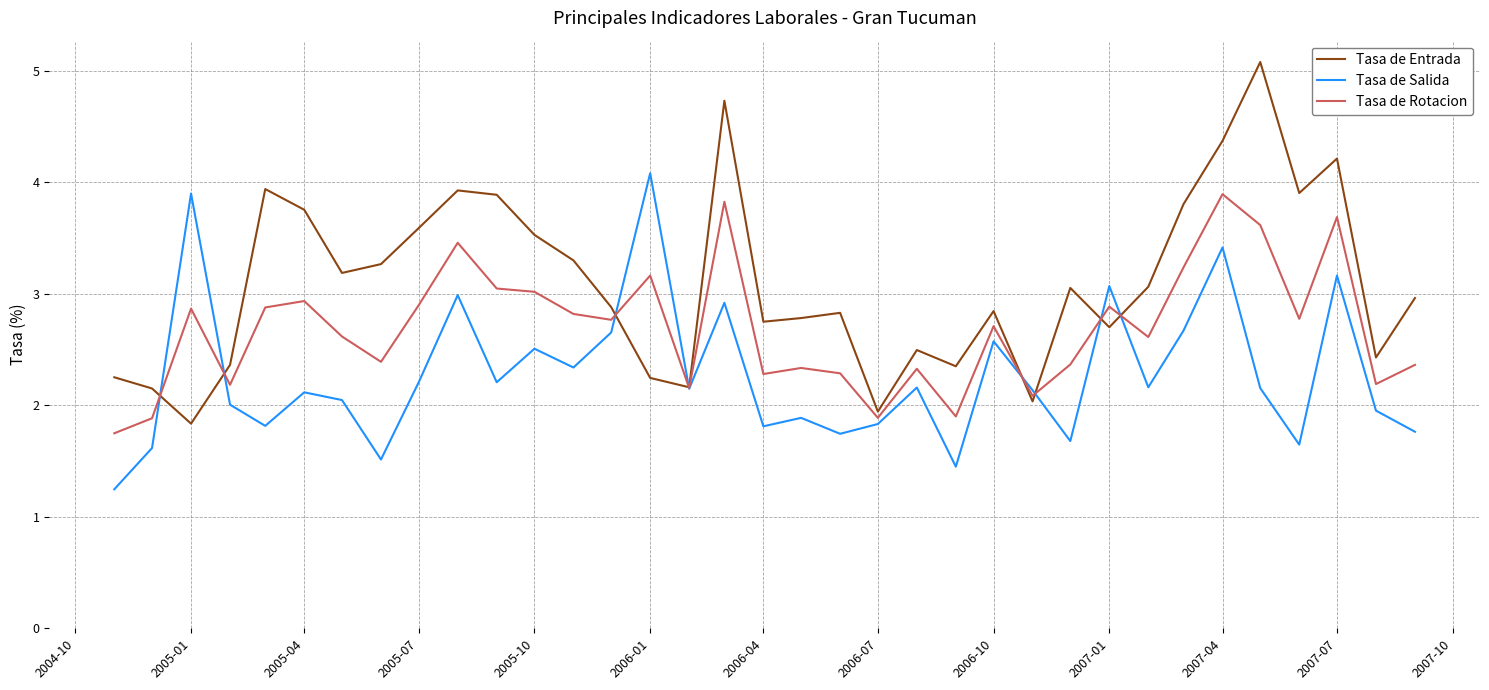

Does the chart have visible grid lines?

Yes